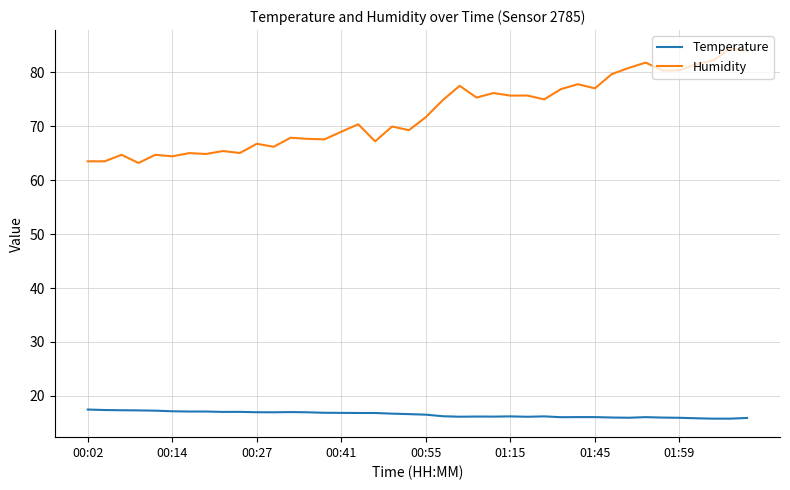

True or false: Temperature and Humidity cross at least once.

False